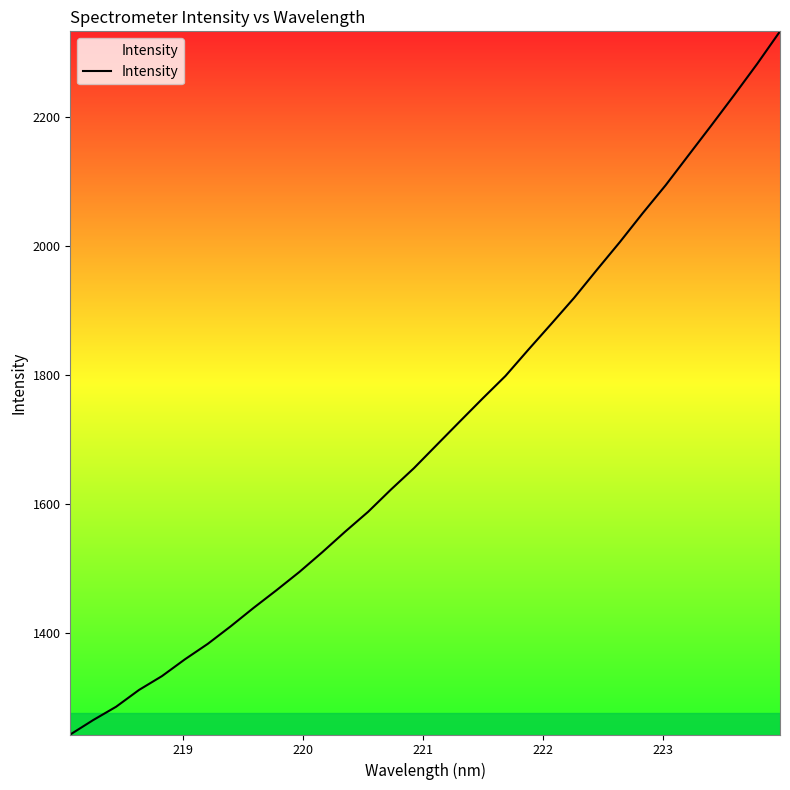

What is the difference between the maximum and minimum values?

1089.3